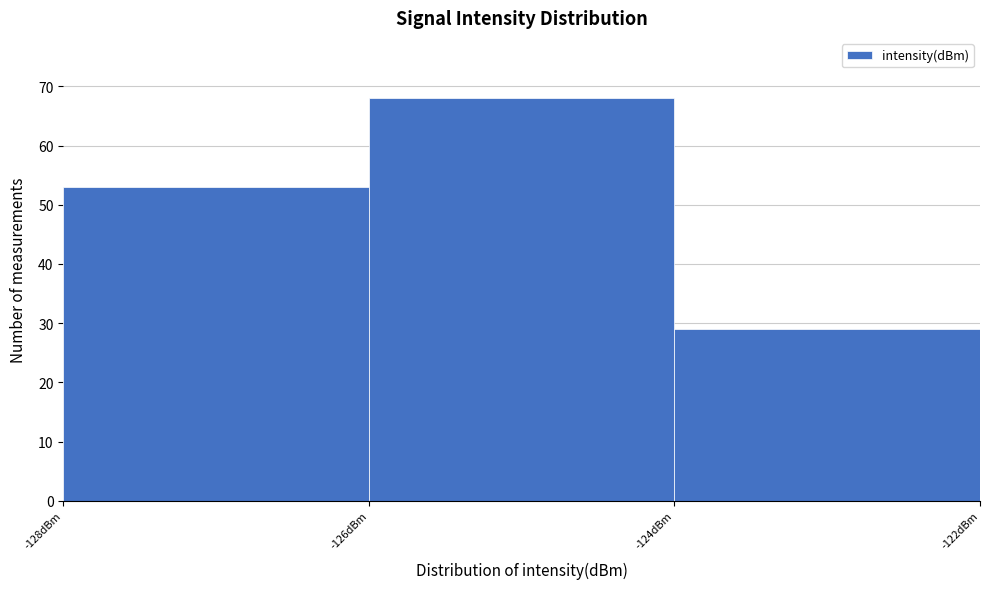

Reading left to right, transcribe this chart: for each bar, give the range it covers on the x-axis and its height. The values are not printed on the chart, so give them approximately, as read against the axis.

-128 to -126: 53
-126 to -124: 68
-124 to -122: 29